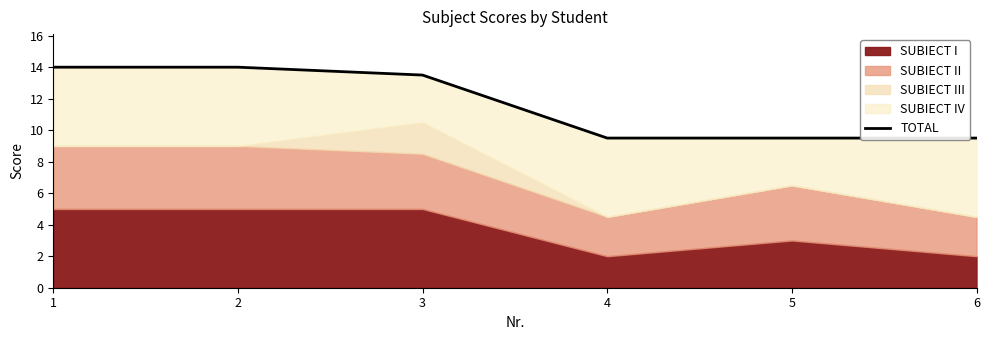

List the labels in order of value, largest first.

1, 2, 3, 4, 5, 6